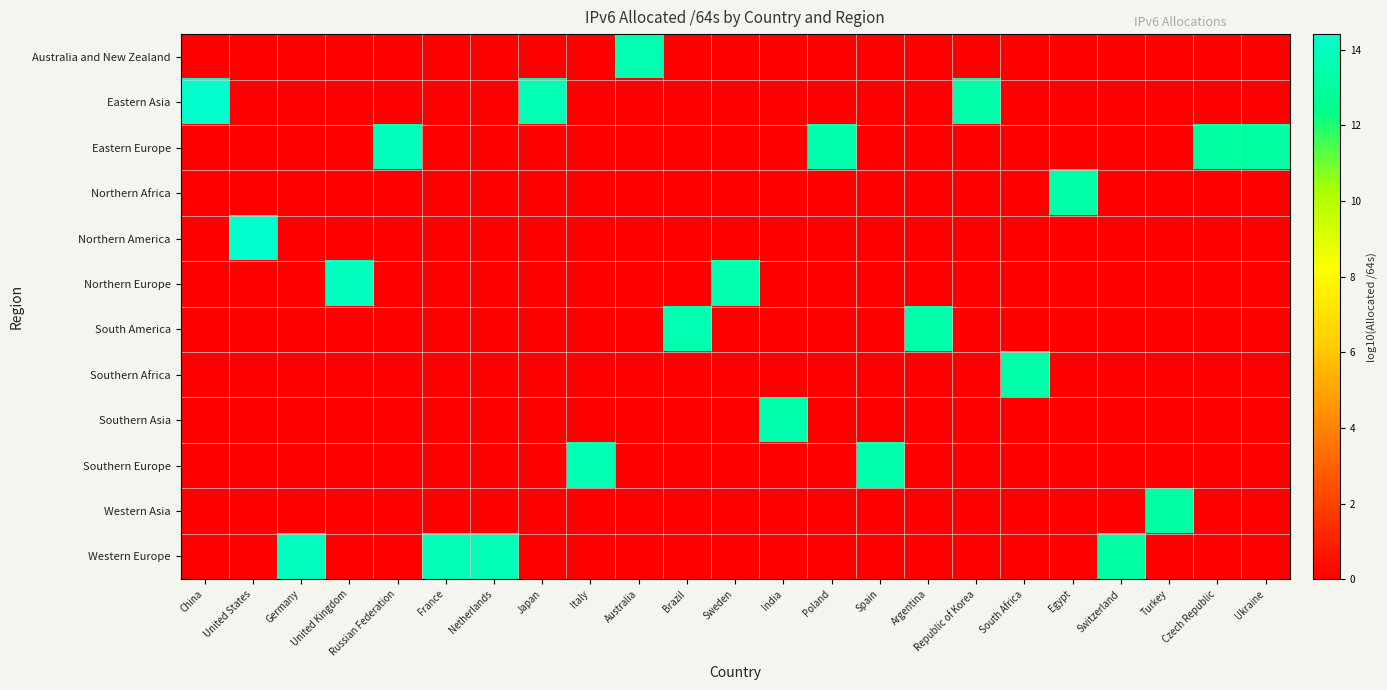

Between Russian Federation and Republic of Korea, which is larger?

Russian Federation